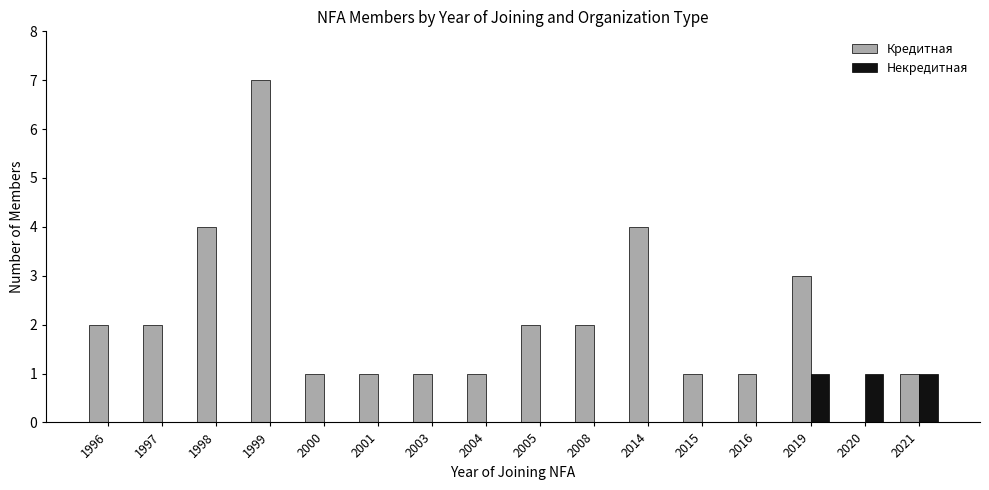

Between 2020 and 2021, which series saw the biggest shift?

Кредитная